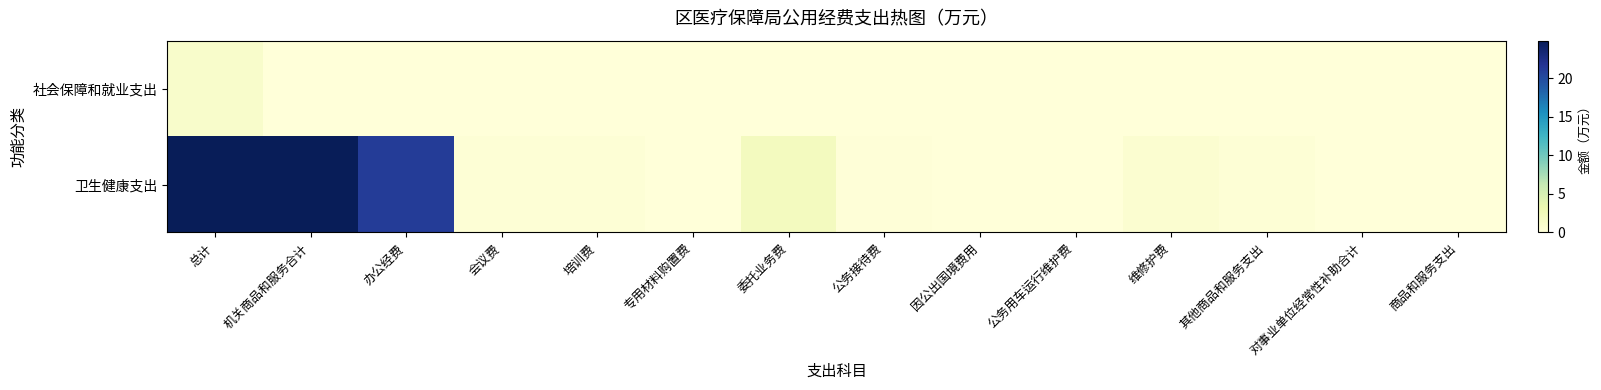

Which category has the lowest value across all series?

机关商品和服务合计